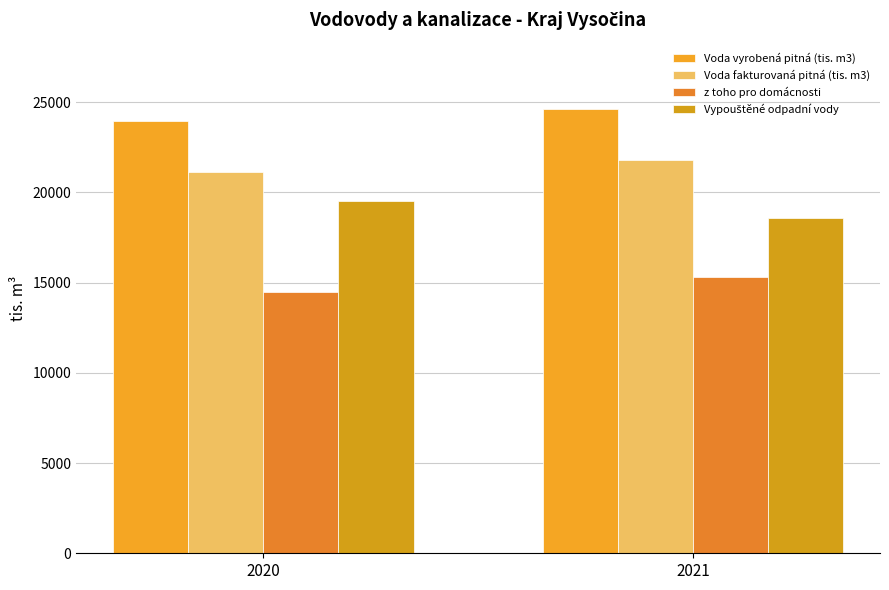

Reading left to right, list all the values displayed in this chart.

Voda vyrobená pitná (tis. m3): 23941	24613
Voda fakturovaná pitná (tis. m3): 21126	21793
z toho pro domácnosti: 14493	15299
Vypouštěné odpadní vody: 19551	18592